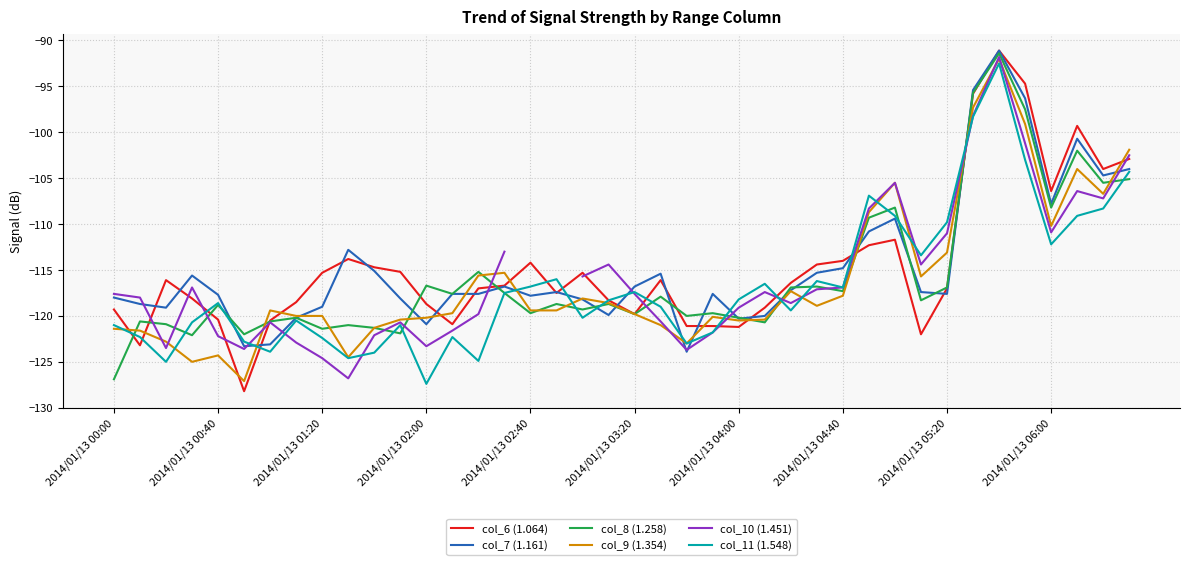

How many lines are shown in the chart?

6